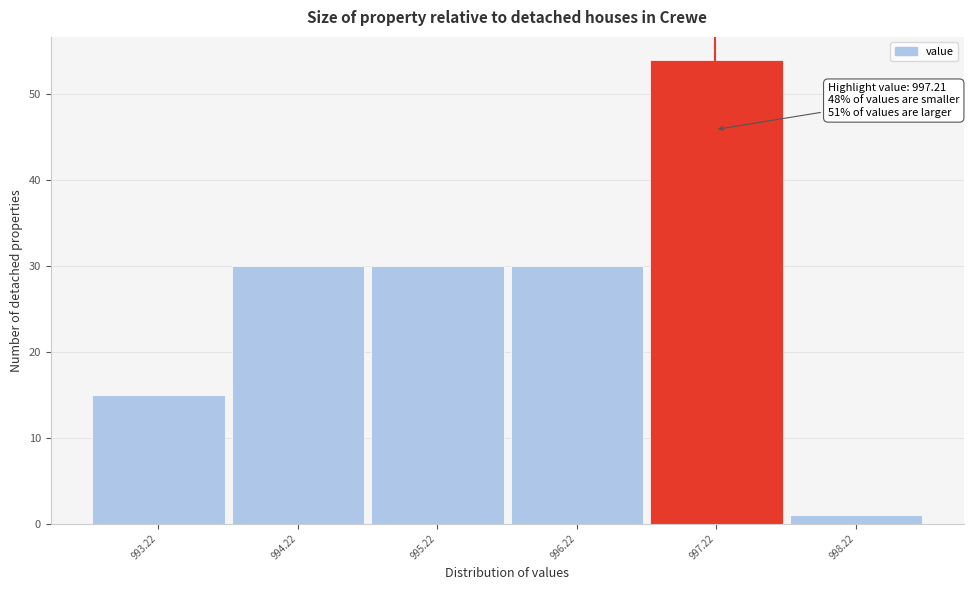

Which range on the x-axis has the tallest bar?

996.72 to 997.72